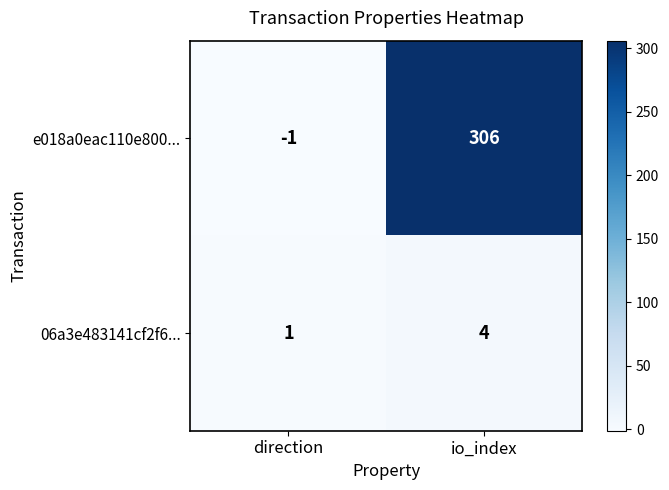

Which series has the largest range (max minus min)?

e018a0eac110e800...